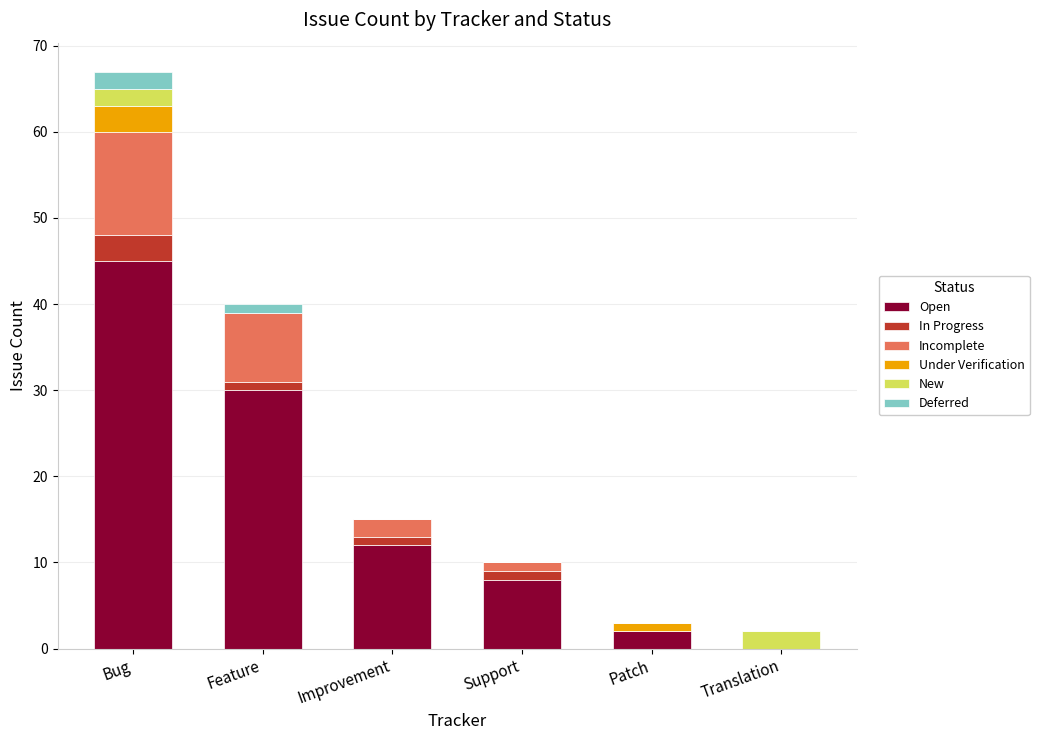

Are the bars horizontal?

No